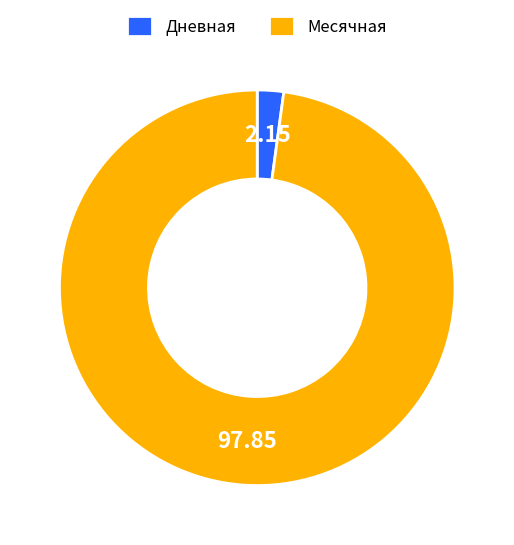

Between Дневная and Месячная, which is larger?

Месячная